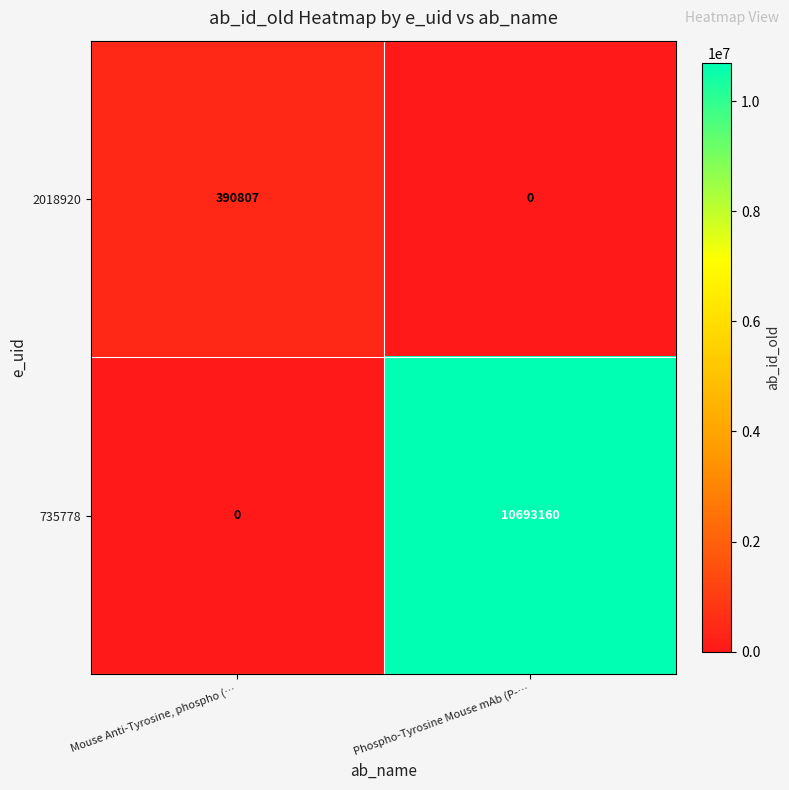

At which category is the sum across all series the highest?

Phospho-Tyrosine Mouse mAb (P-…